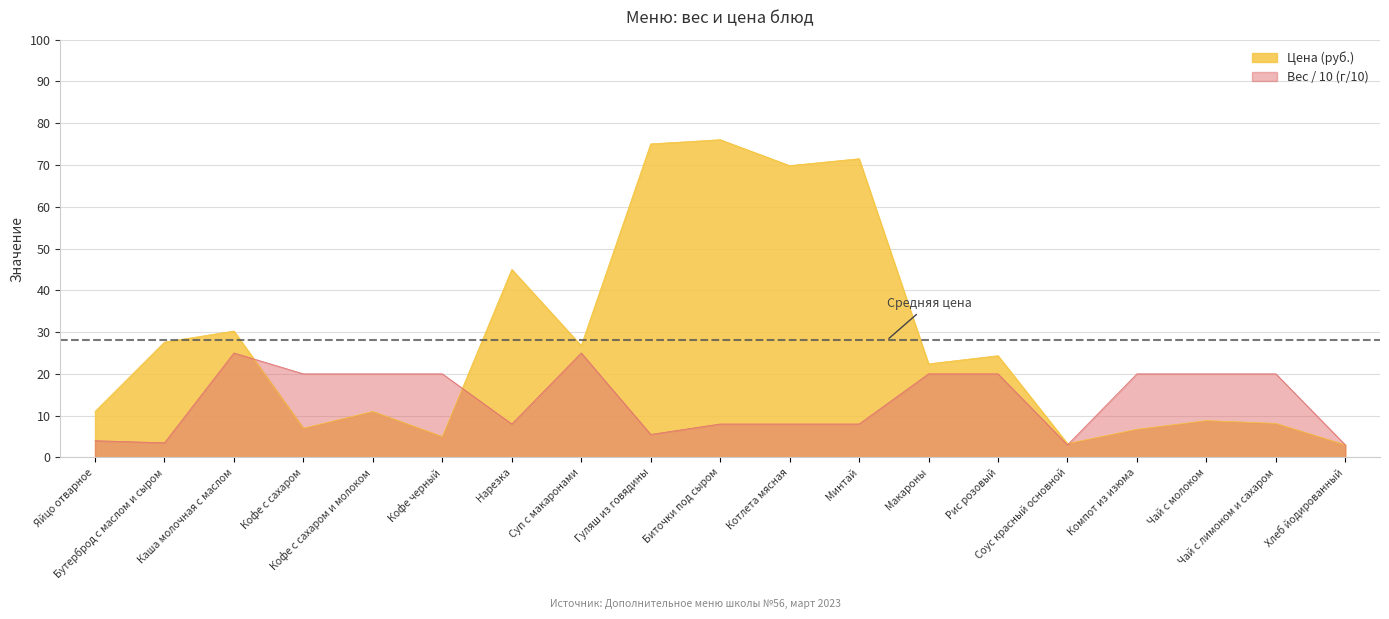

Where do Вес (г) and Цена (руб.) first cross each other?

Каша молочная с маслом and Кофе с сахаром